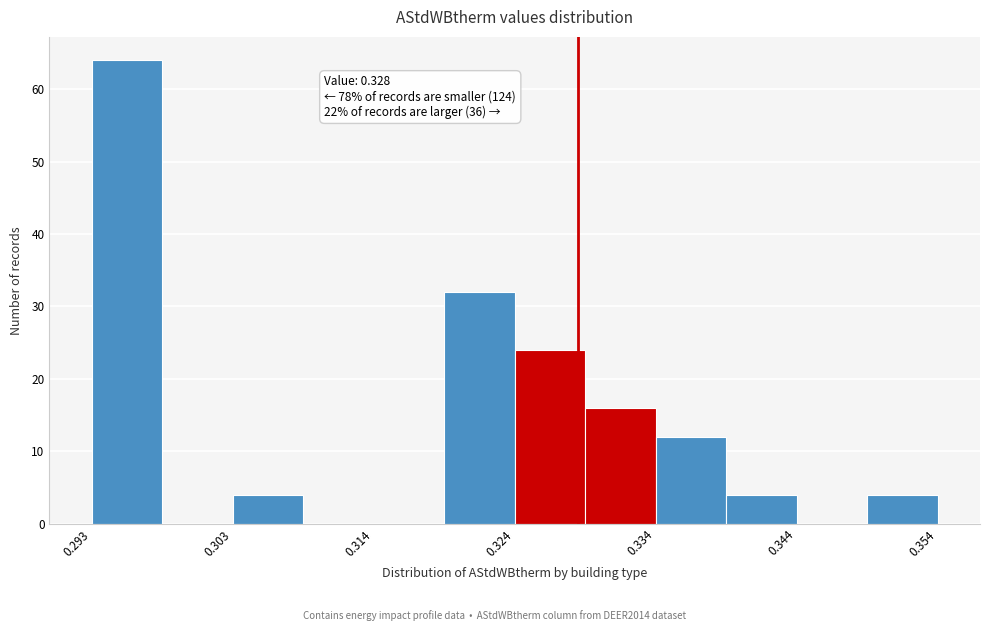

Which range on the x-axis has the tallest bar?

0.294 to 0.299